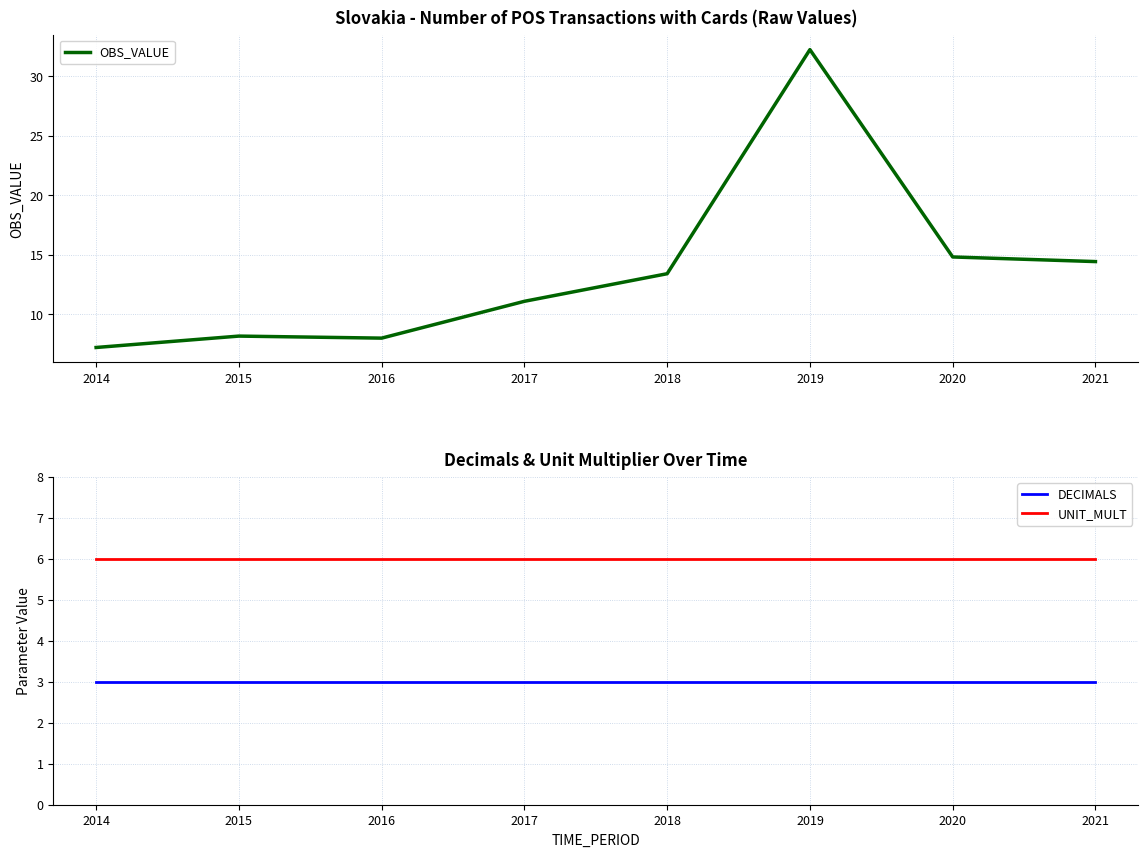

List the series in order of their overall mean, lowest first.

DECIMALS, UNIT_MULT, OBS_VALUE